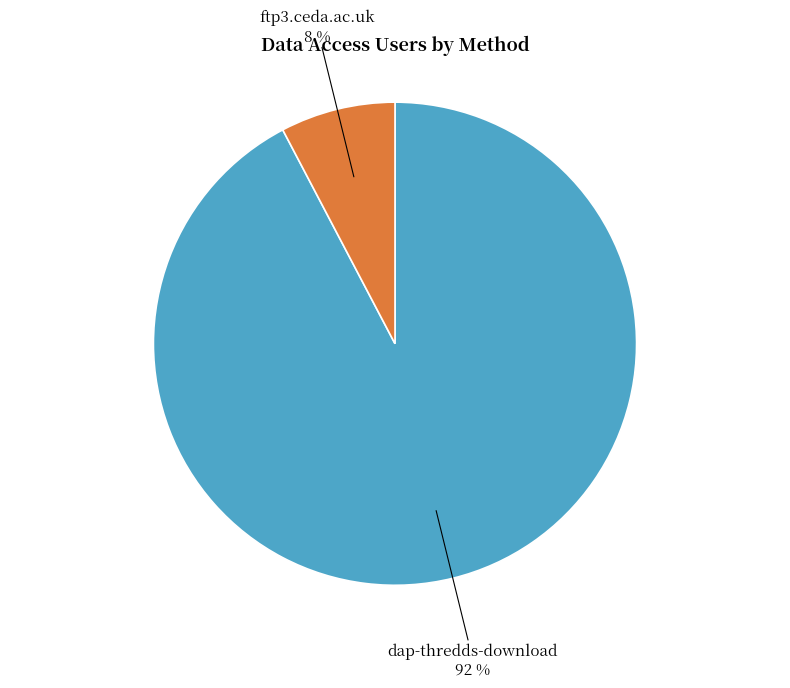

What percentage is the dap-thredds-download slice, to the nearest percent?

92%